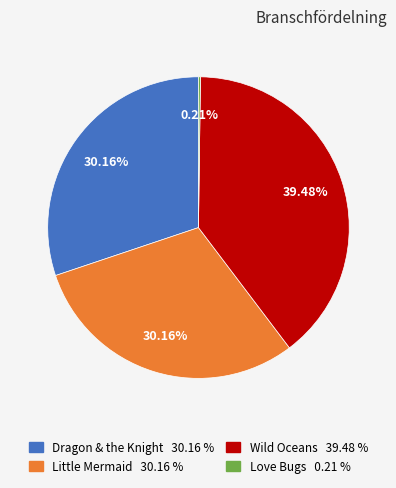

How much of the chart is everything except Dragon & the Knight?

69.8%